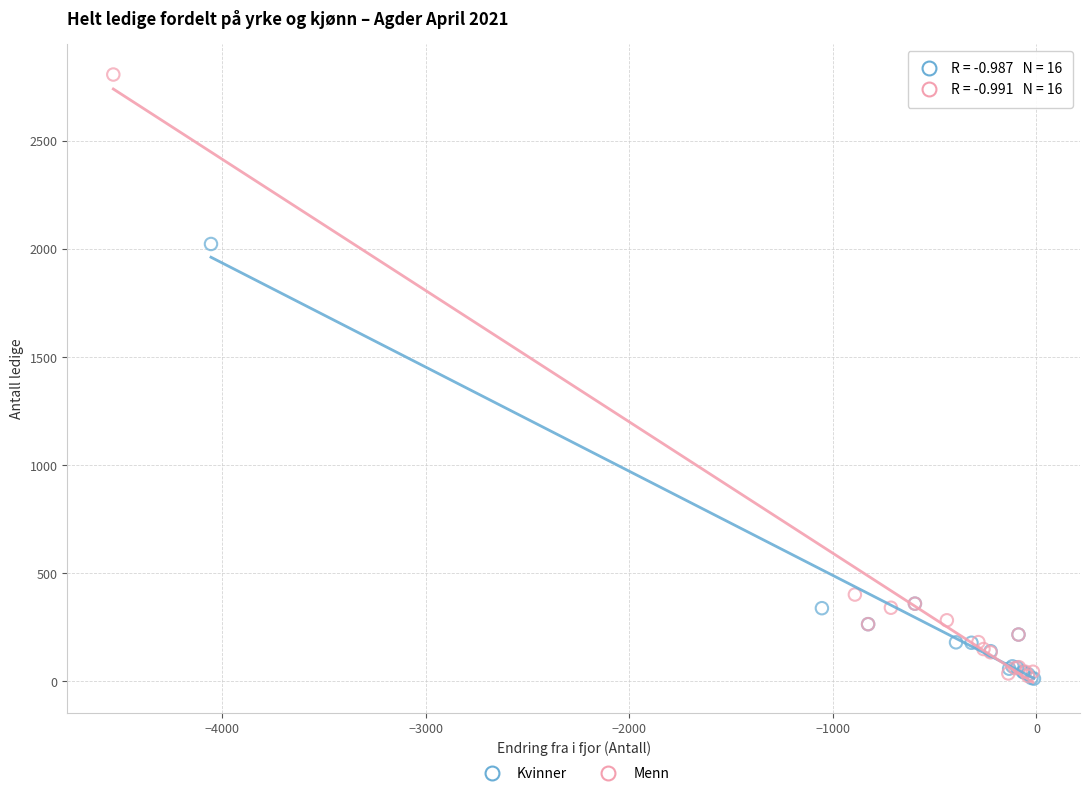

Which series has the widest spread of Y values?

Menn